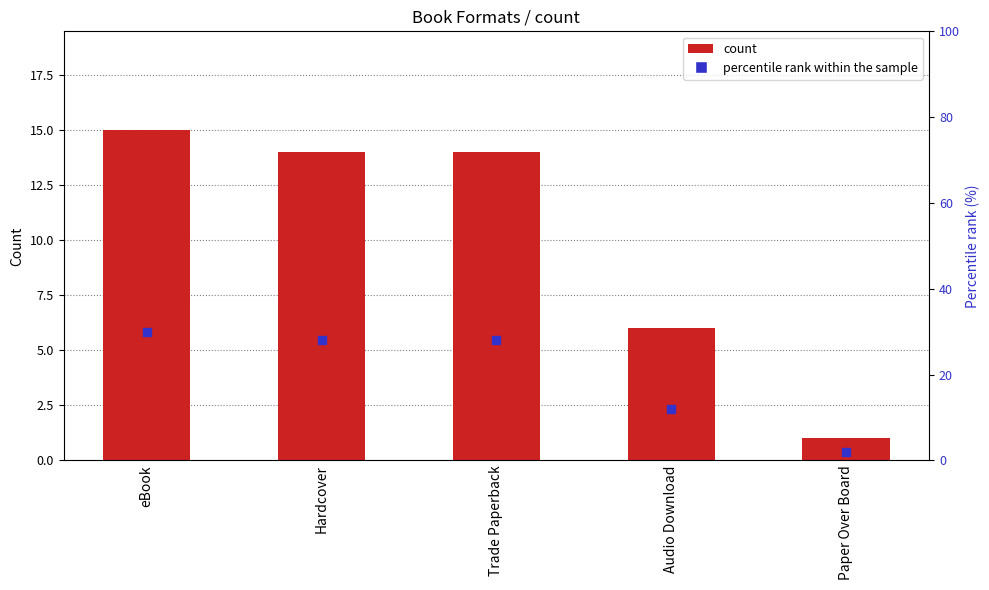

At which category is the sum across all series the highest?

eBook